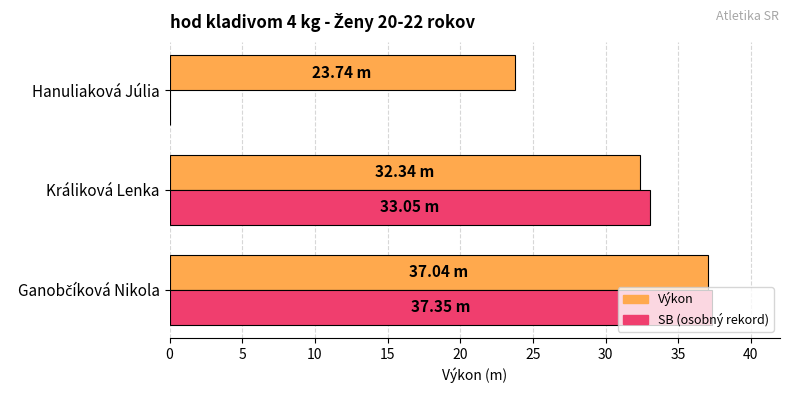

What is the total value across all series at Hanuliaková Júlia?

23.7